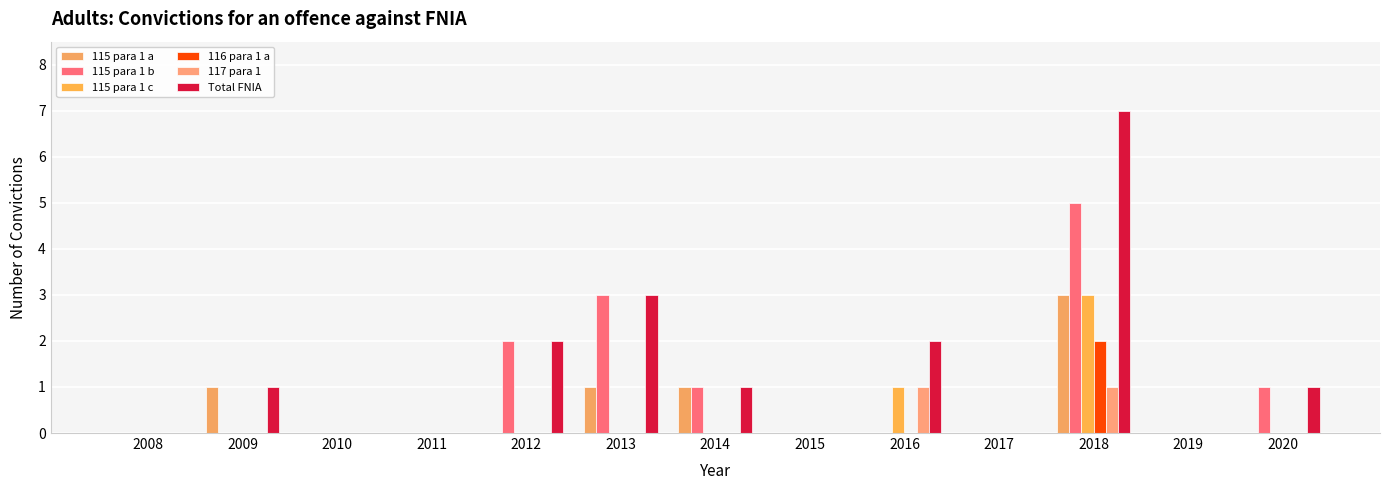

True or false: 117 para 1 has a value of 1 at 2016.

False